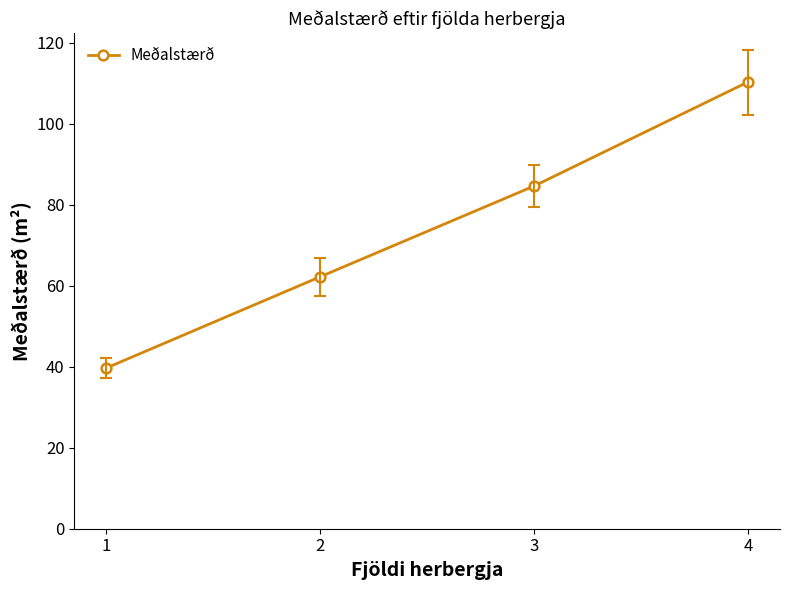

What is the change in value from 1 to 4?

+70.6